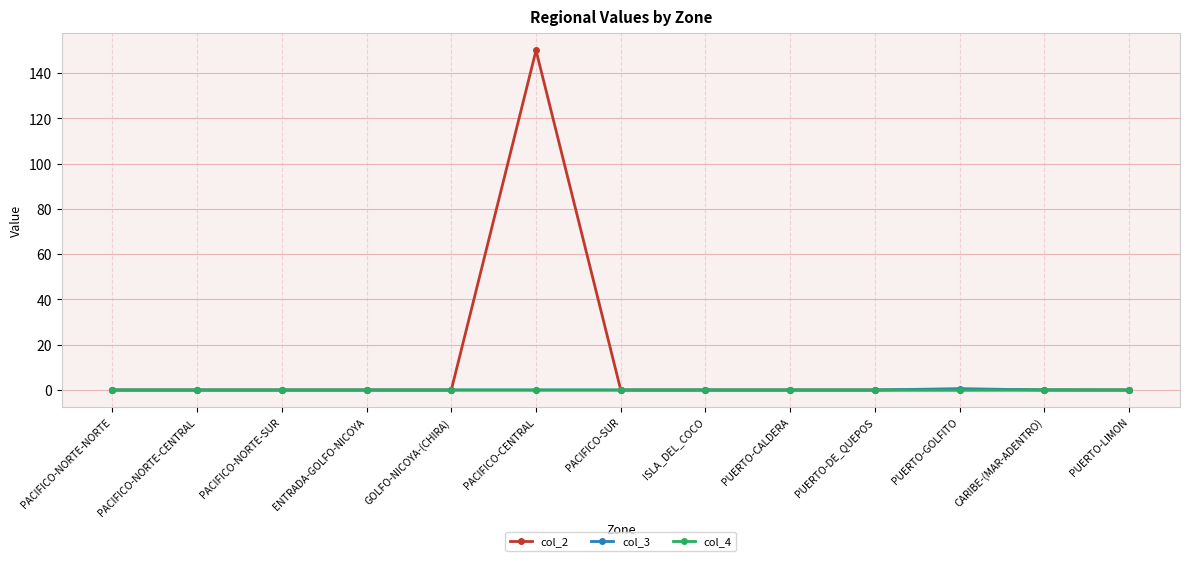

What is the label of the 9th point from the left?

PUERTO-CALDERA